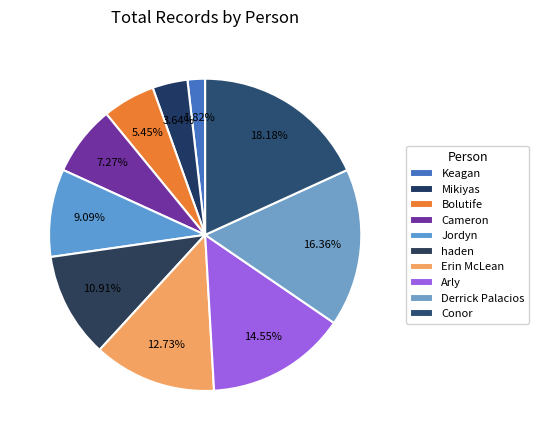

What is the change in value from Bolutife to Jordyn?

+2